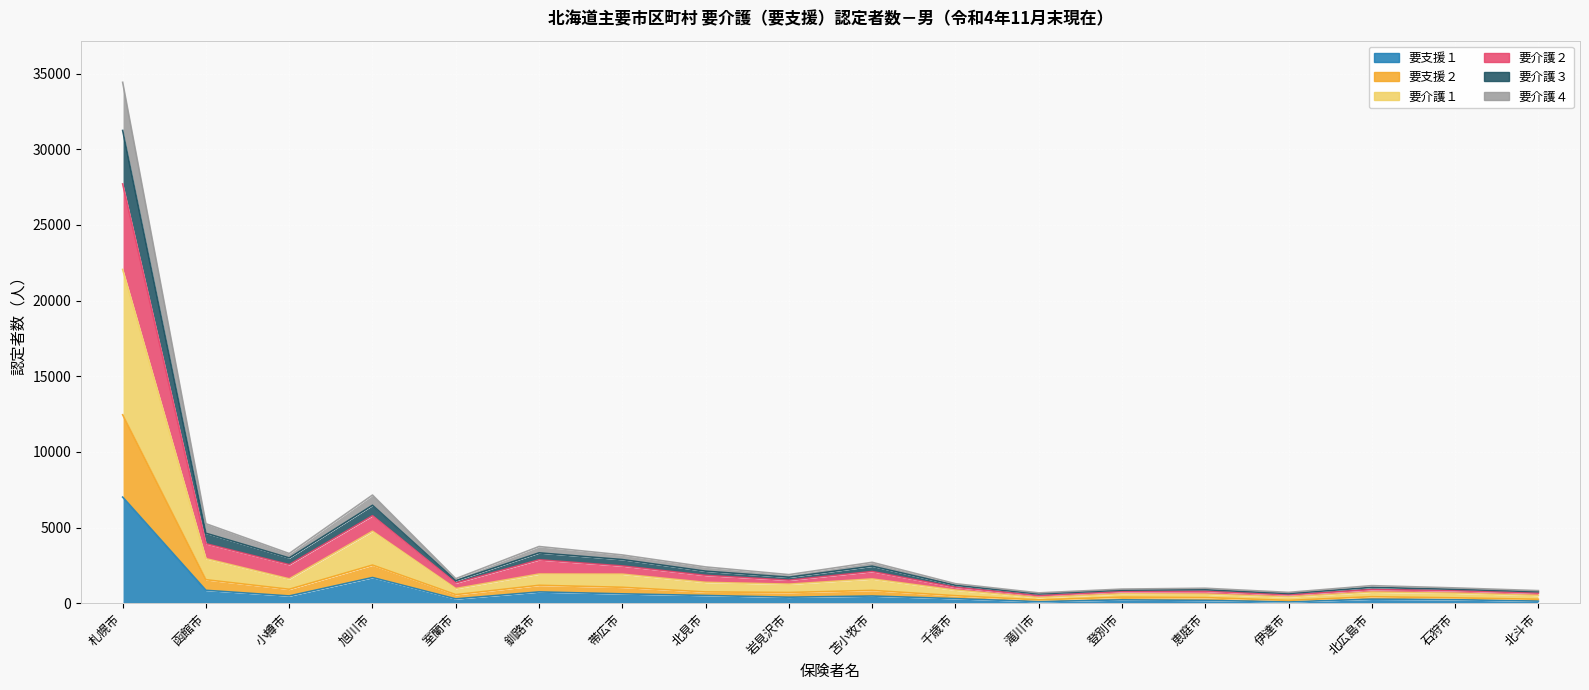

What are all the series names shown in the legend?

要支援１, 要支援２, 要介護１, 要介護２, 要介護３, 要介護４